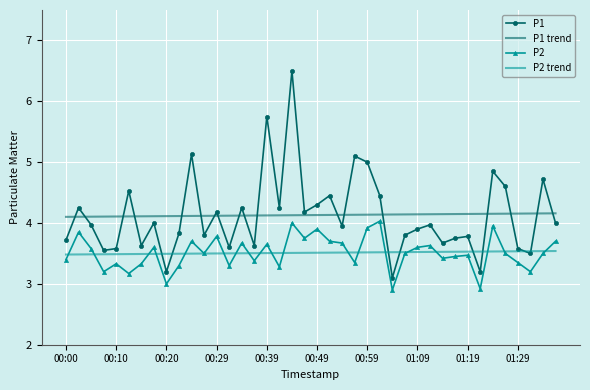

What is the greatest value displayed?

6.5